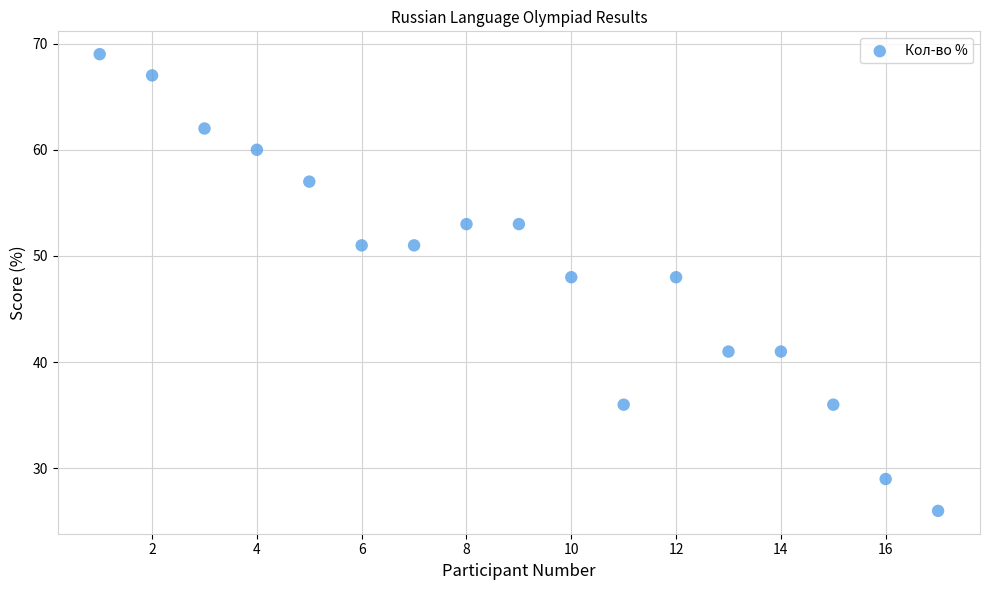

What is the range of X values (max minus min)?

16